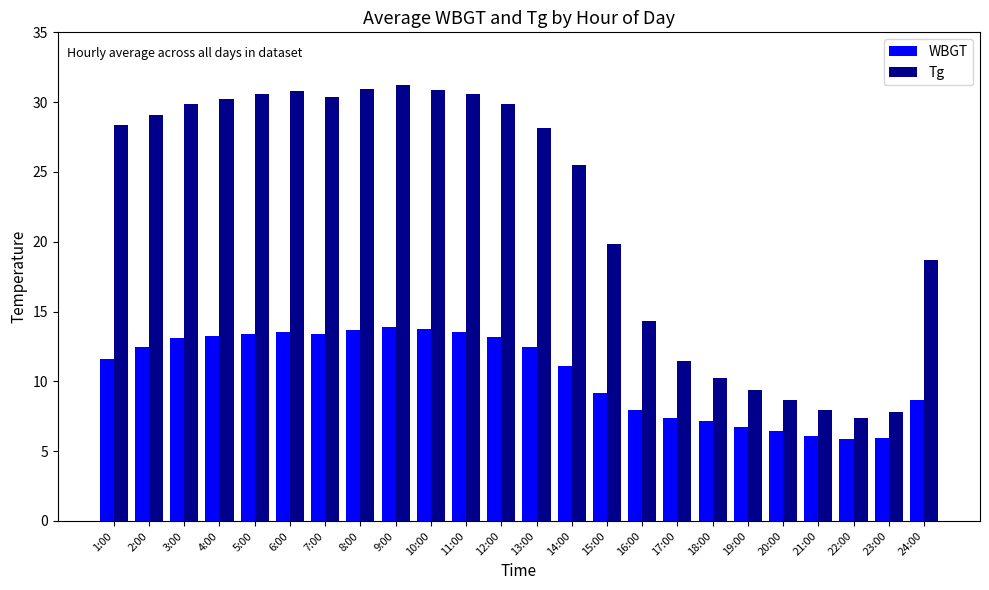

What is the sum of the Tg values at 19:00 and 1:00?

37.7